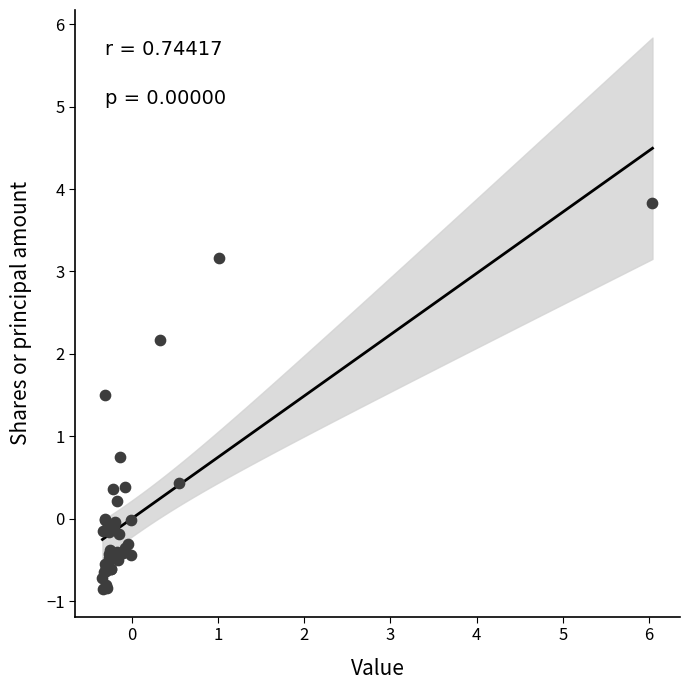

What Y value in the scatter plot is closest to 1?

0.8